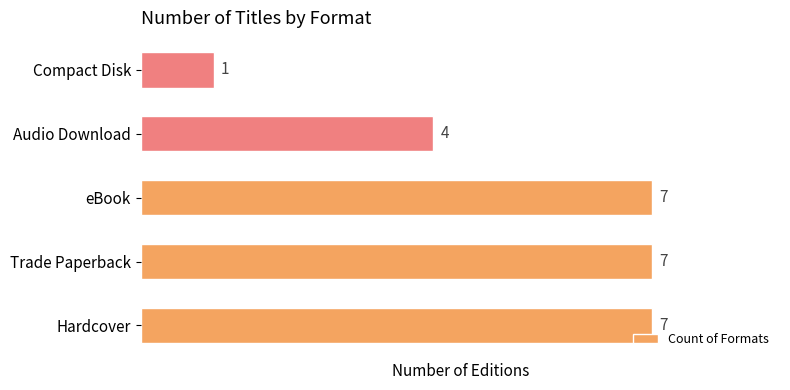

Reading bottom to top, extract all data points from this chart.

7	7	7	4	1